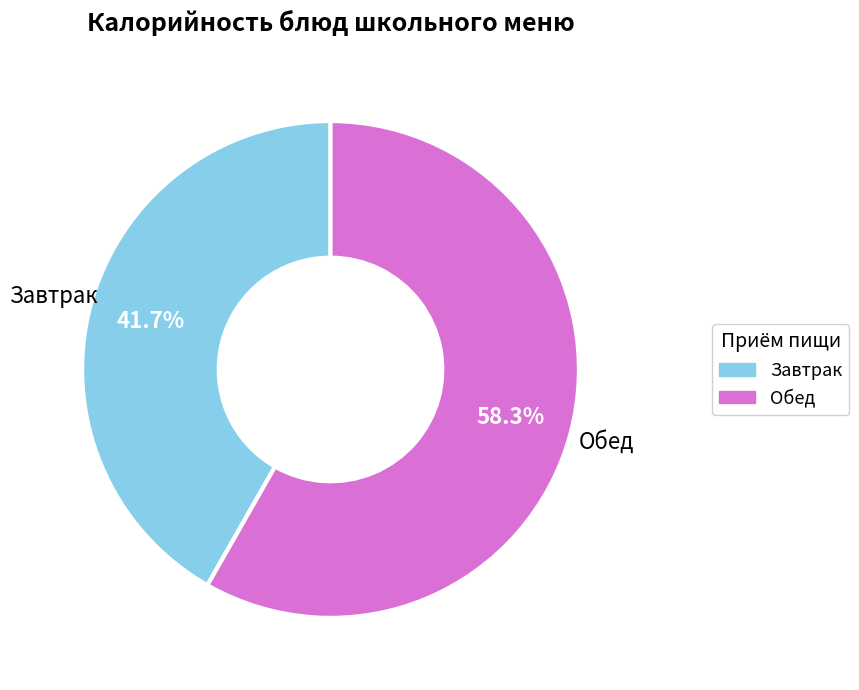

Is there a majority slice in this chart?

Yes